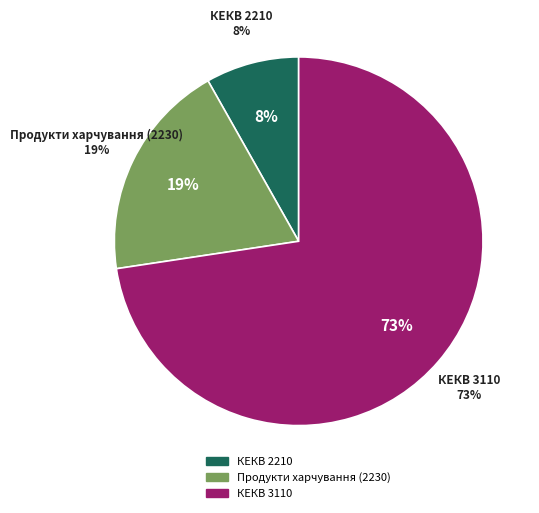

Which slice is the smallest?

КЕКВ 2210